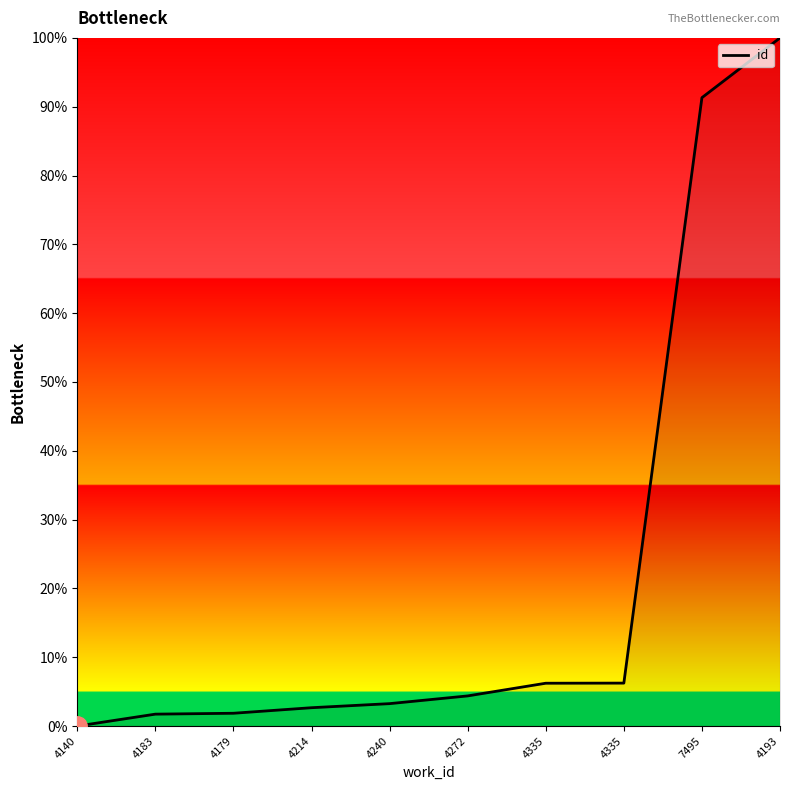

Which label corresponds to the smallest value in the chart?

4140